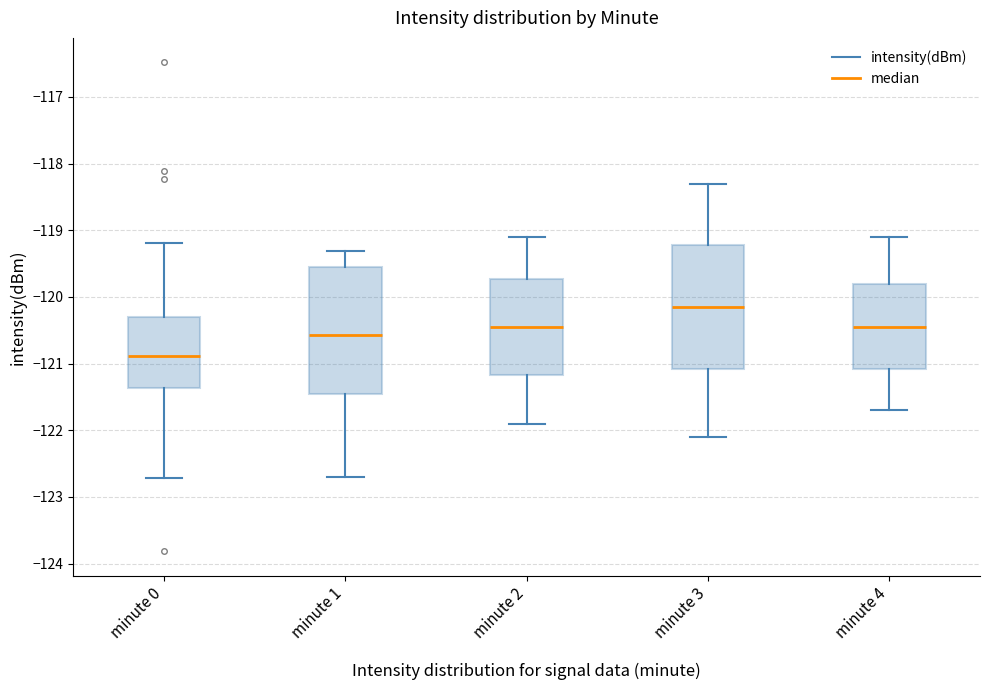

Reading left to right, read every box against the y-axis: the position of its median line, the range the box covers, and the ends of its whiskers. The values are not printed on the chart, so give them approximately, as read against the axis.

minute 0: median -120.9, box -121.4 to -120.3, whiskers -122.7 to -119.2
minute 1: median -120.6, box -121.5 to -119.5, whiskers -122.7 to -119.3
minute 2: median -120.4, box -121.2 to -119.7, whiskers -121.9 to -119.1
minute 3: median -120.1, box -121.1 to -119.2, whiskers -122.1 to -118.3
minute 4: median -120.4, box -121.1 to -119.8, whiskers -121.7 to -119.1